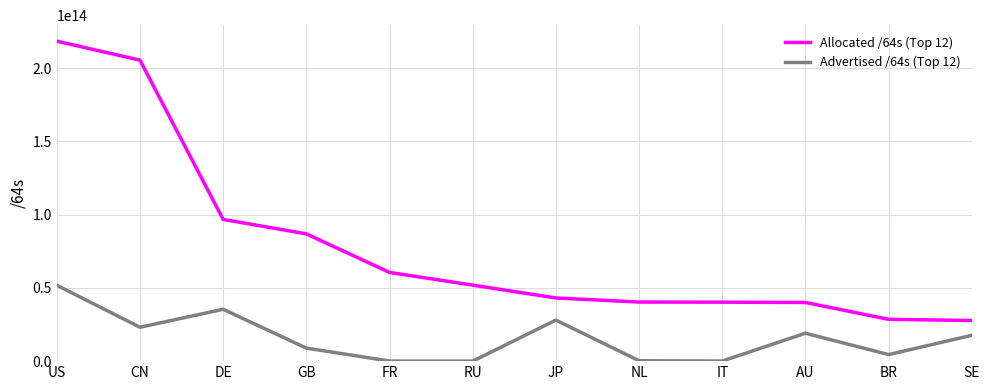

The value of Allocated /64s (Top 12) at GB is 55987991949805. True or false?

False